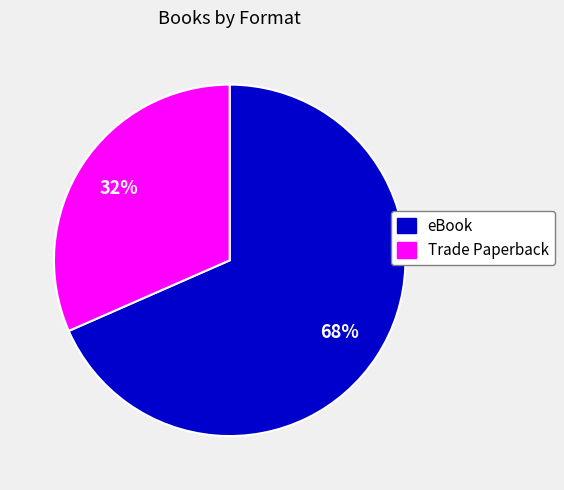

Which slice is the largest?

eBook